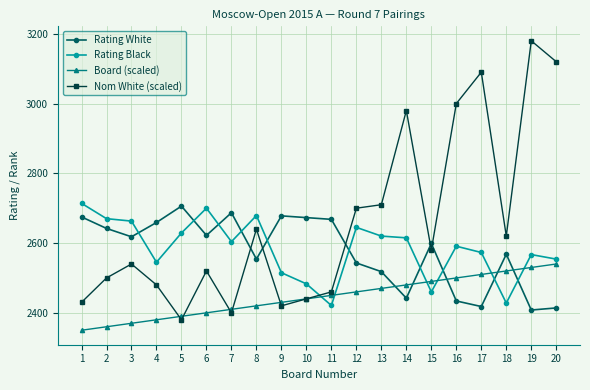

What is the total value across all series at 12?

10348